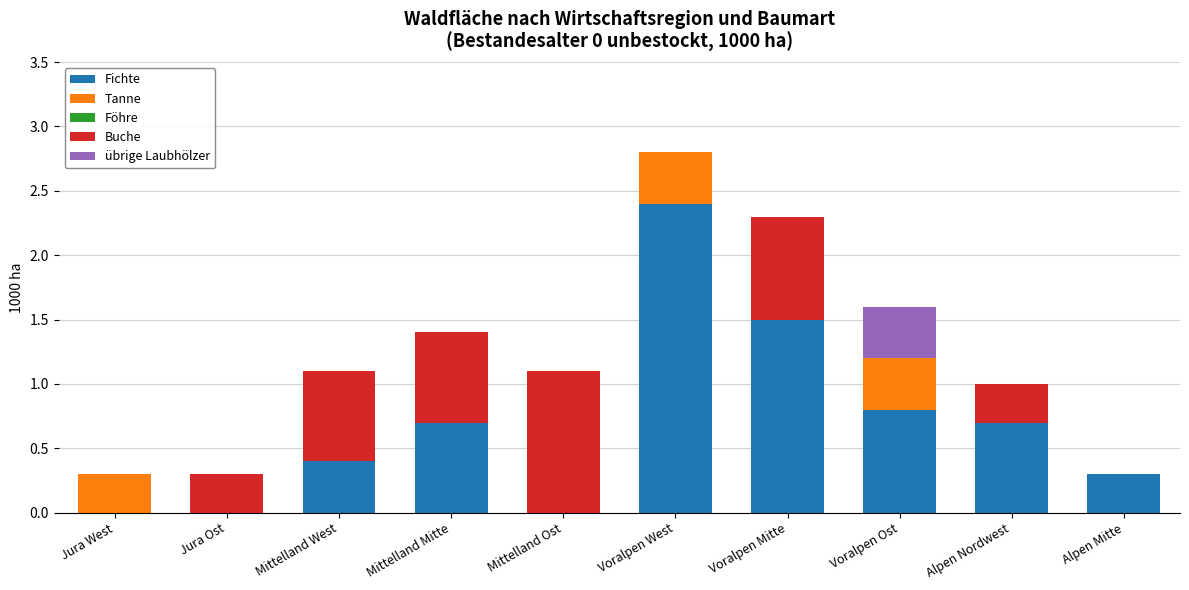

What is the highest value of the Fichte series?

2.4